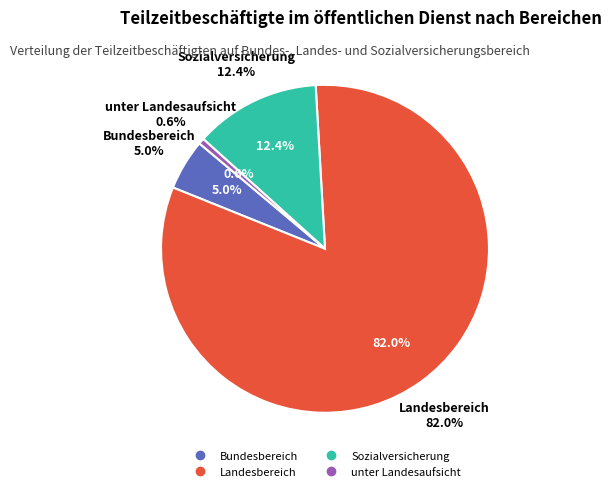

How many slices are in this pie chart?

4